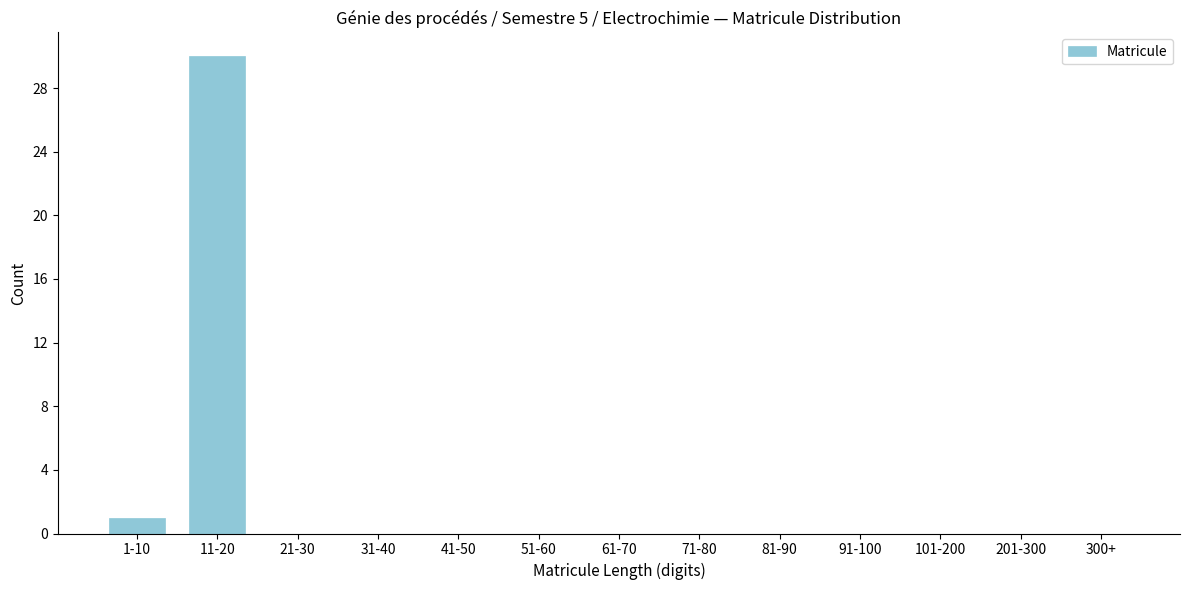

Reading left to right, what are all the values shown in this chart?

1-10=1	11-20=30	21-30=0	31-40=0	41-50=0	51-60=0	61-70=0	71-80=0	81-90=0	91-100=0	101-200=0	201-300=0	300+=0